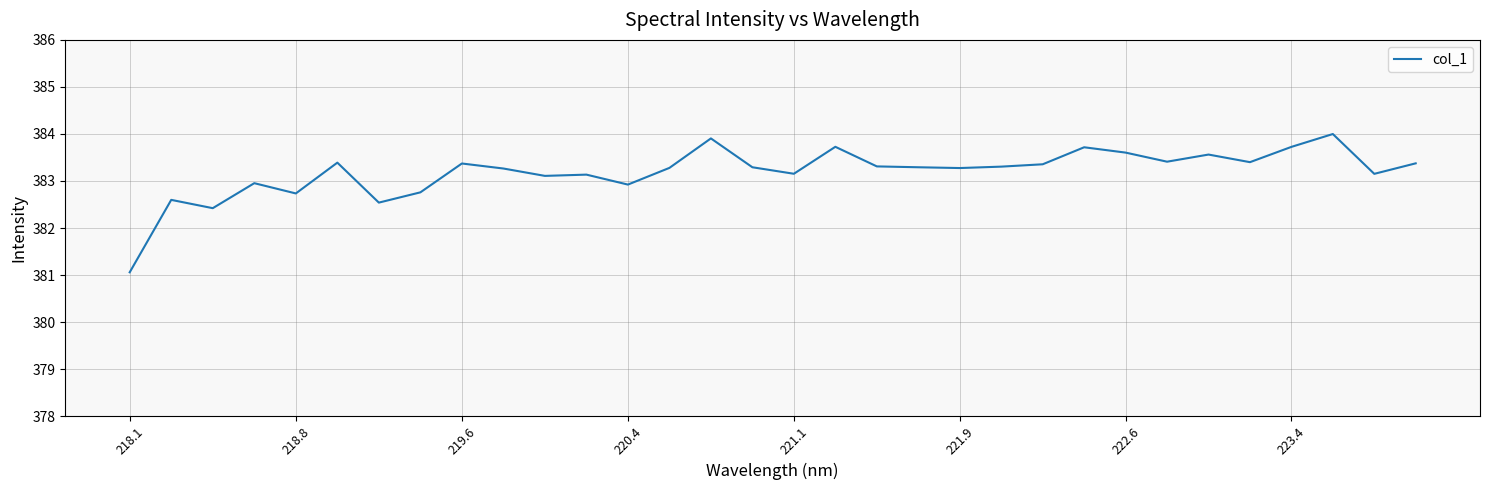

What is the maximum value shown in the chart?

384.0